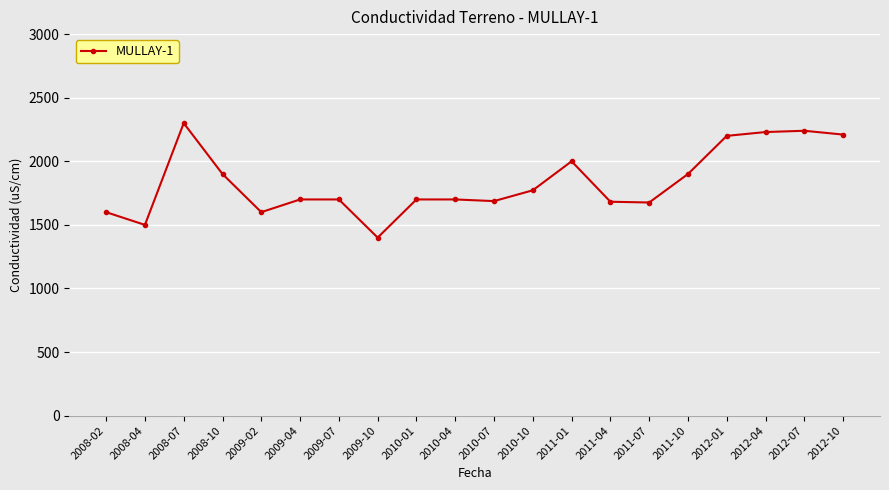

How many distinct data groups are displayed?

1